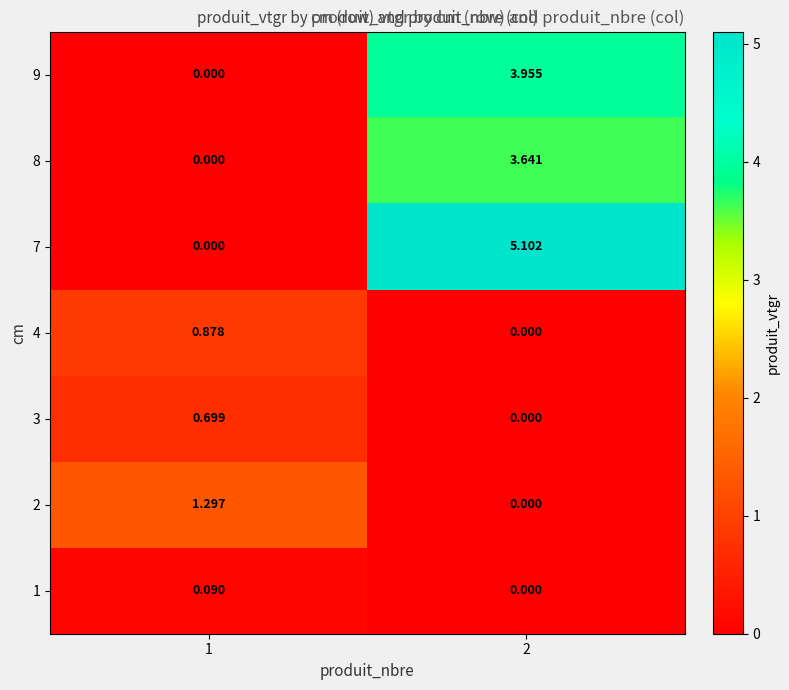

Is the value of 7 at 1 greater than the value of 3 at 1?

No